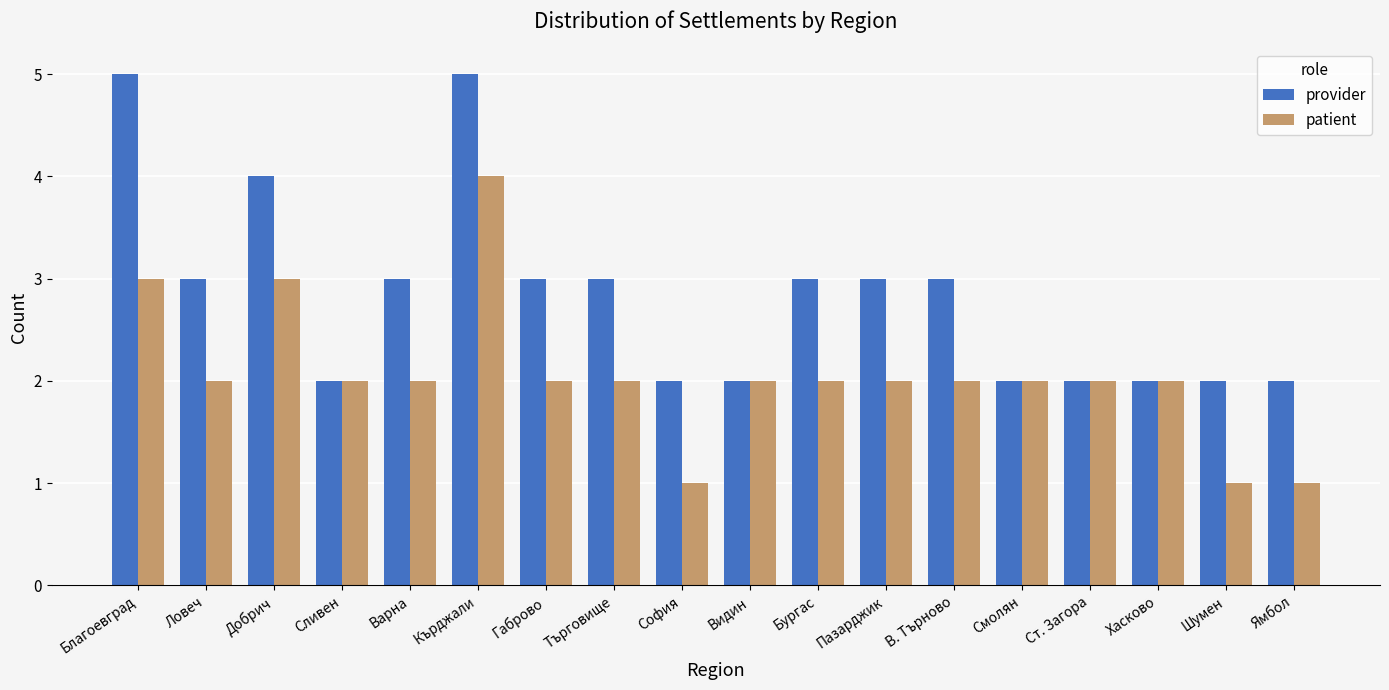

List the series in order of their peak value, highest first.

provider, patient